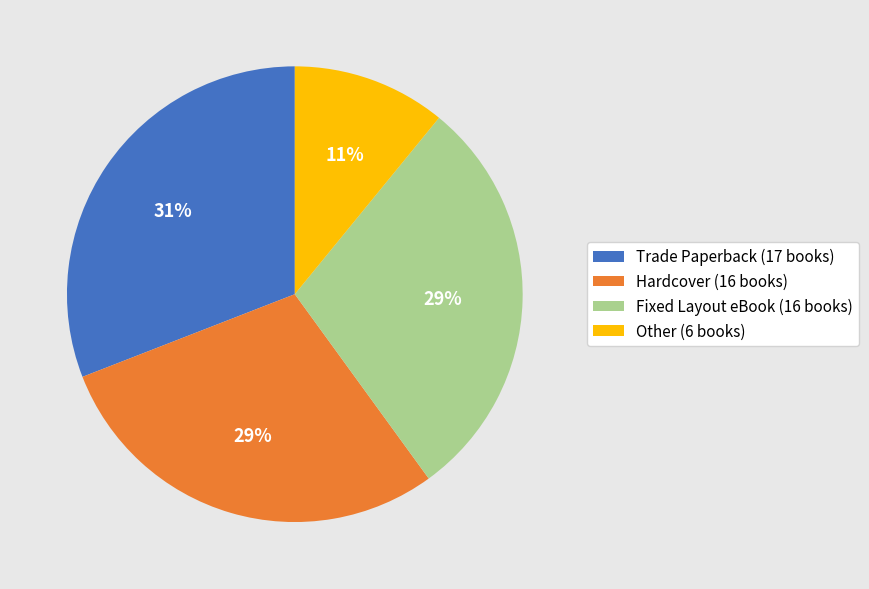

Does any single category account for the majority?

No